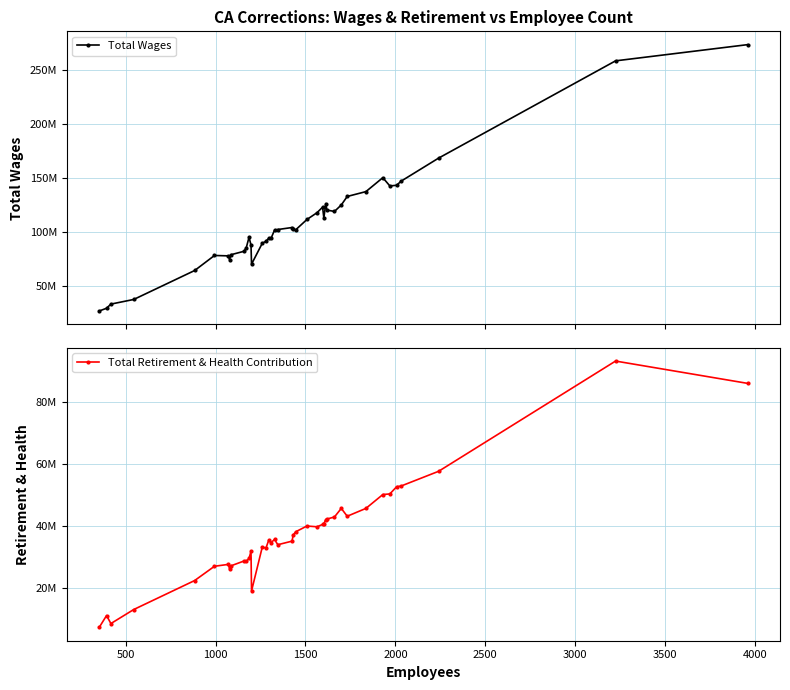

How many interior local valleys does the Total Retirement & Health Contribution series have?

9